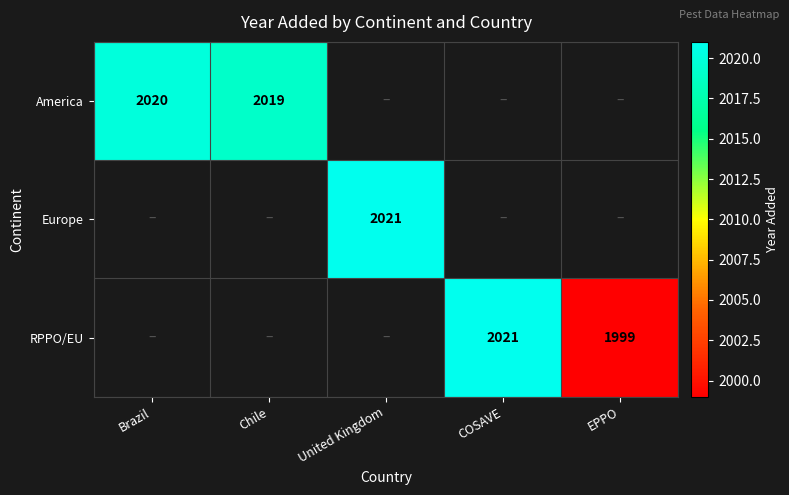

How many series are shown in this chart?

3